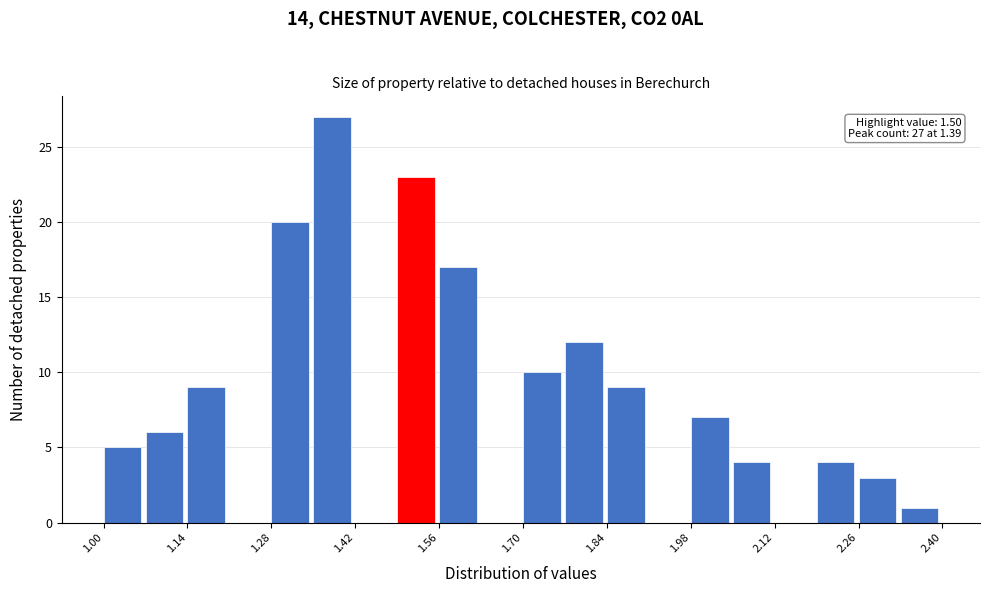

Read against the x-axis, roughly where is the centre of the tallest bar?

1.38